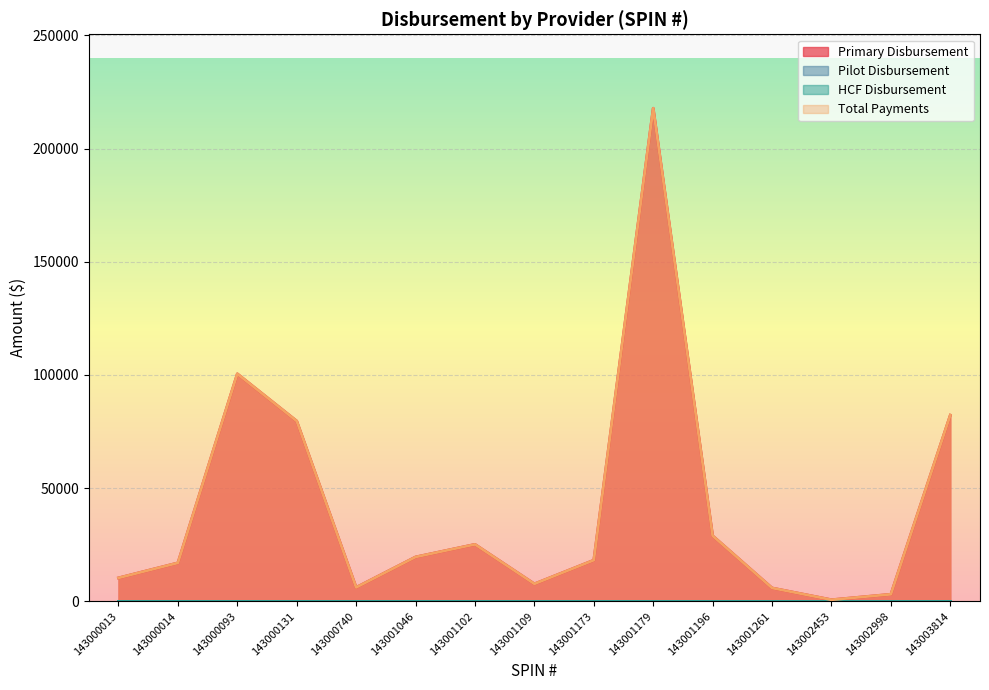

Reading right to left, extract all data points from this chart.

Primary Disbursement: 143003814=82234.3	143002998=3104.0	143002453=692.5	143001261=5891.8	143001196=28943.8	143001179=217810.9	143001173=18172.3	143001109=7710.2	143001102=25153.8	143001046=19586.2	143000740=6140.9	143000131=79622.5	143000093=100489.9	143000014=16980.0	143000013=10344.0
Total Payments: 143003814=82234.3	143002998=3104.0	143002453=692.5	143001261=5891.8	143001196=28943.8	143001179=217810.9	143001173=18172.3	143001109=7710.2	143001102=25153.8	143001046=19586.2	143000740=6140.9	143000131=79622.5	143000093=100489.9	143000014=16980.0	143000013=10344.0